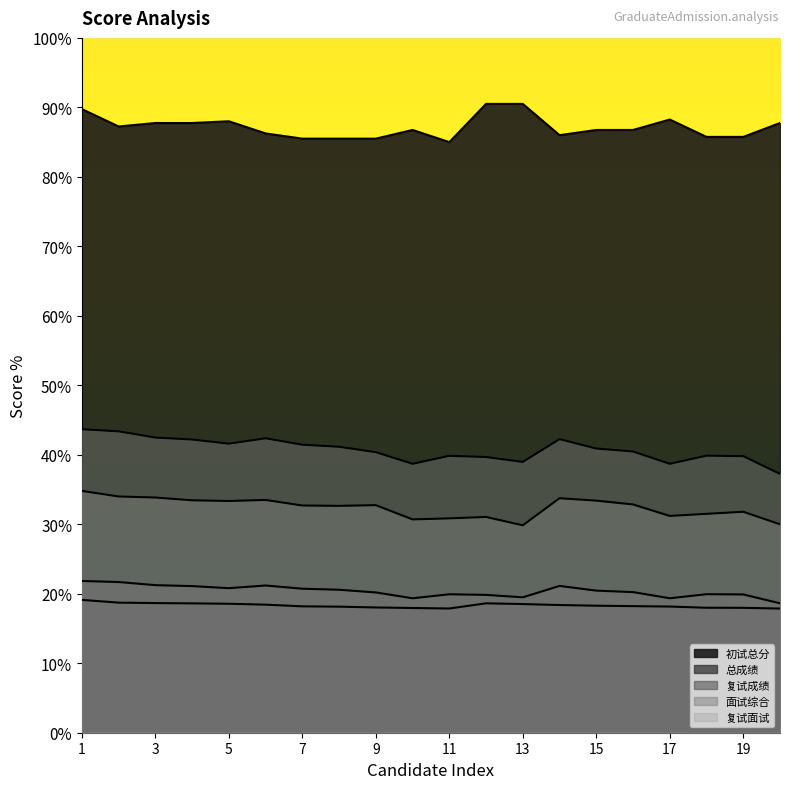

What is the sum of the 总成绩 values at 1 and 12?

37.7